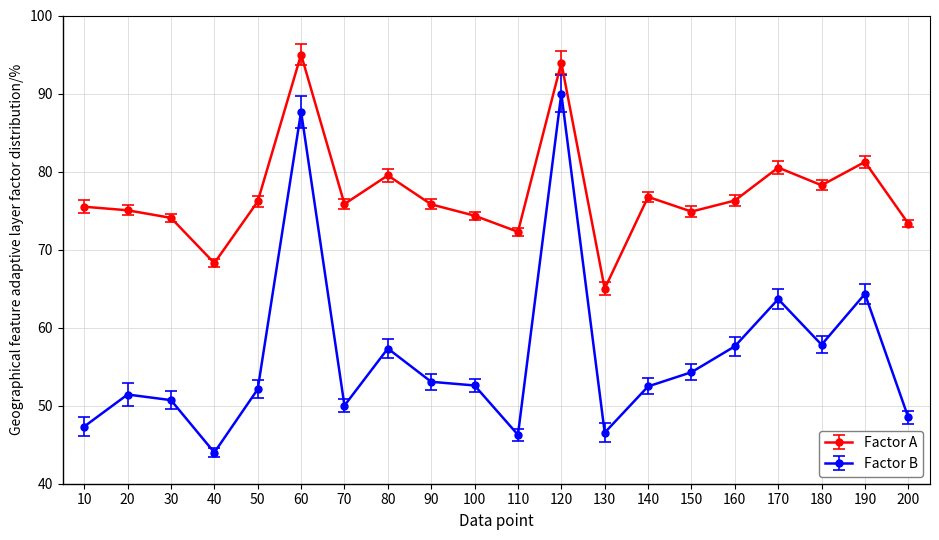

What is the approximate value of Factor A at 190?

81.2